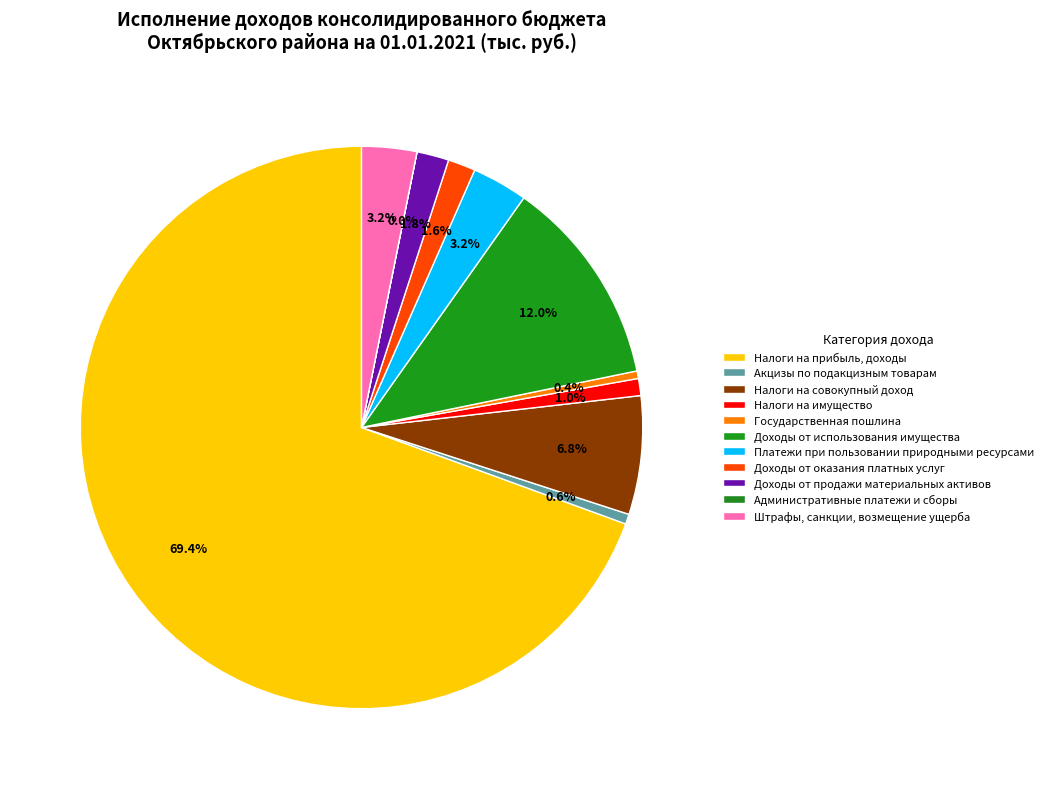

What is the smallest slice in the pie chart?

Административные платежи и сборы